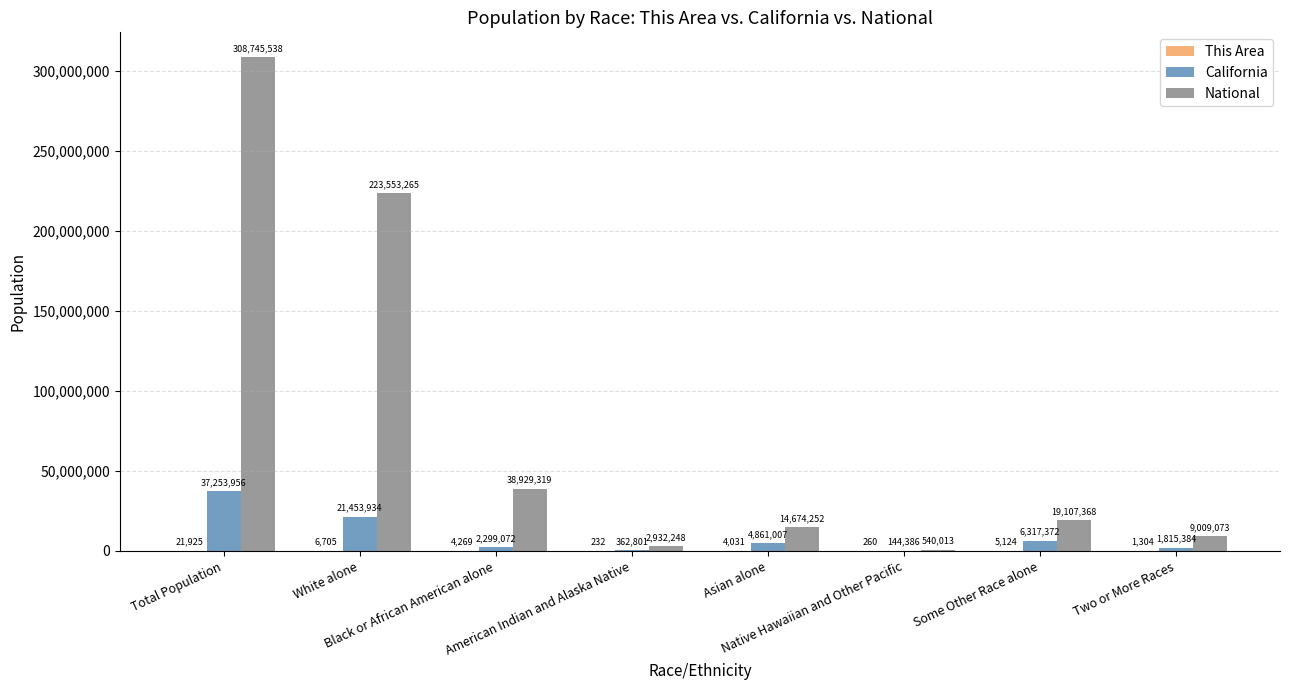

What is the sum of all California values?

74507912